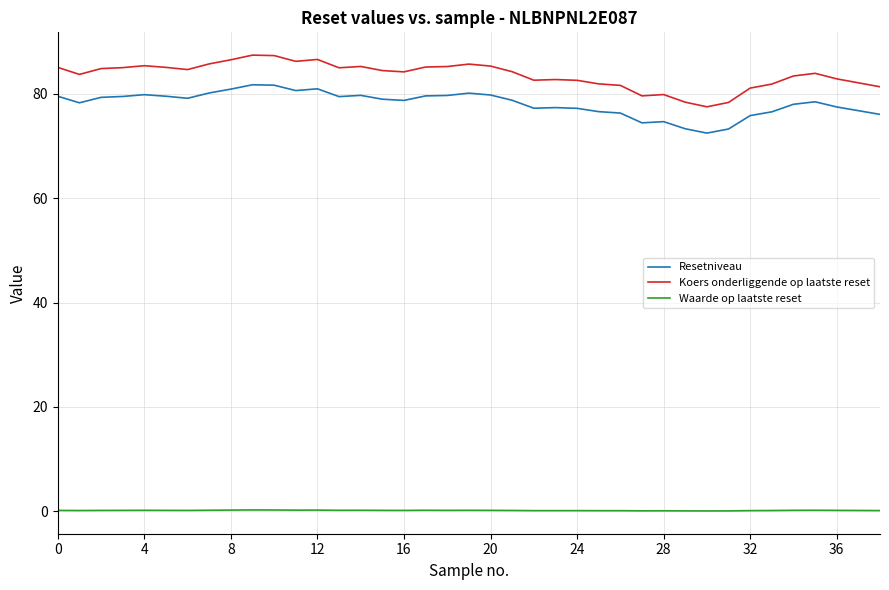

What is the greatest value displayed?

87.4